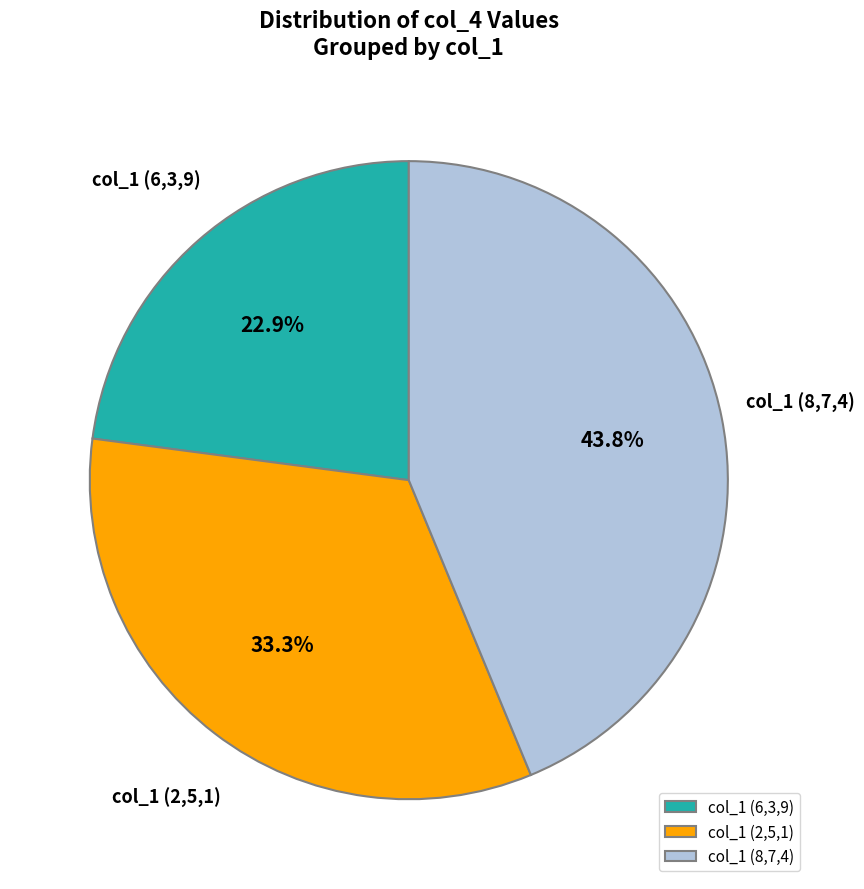

Between col_1 (8,7,4) and col_1 (2,5,1), which is larger?

col_1 (8,7,4)